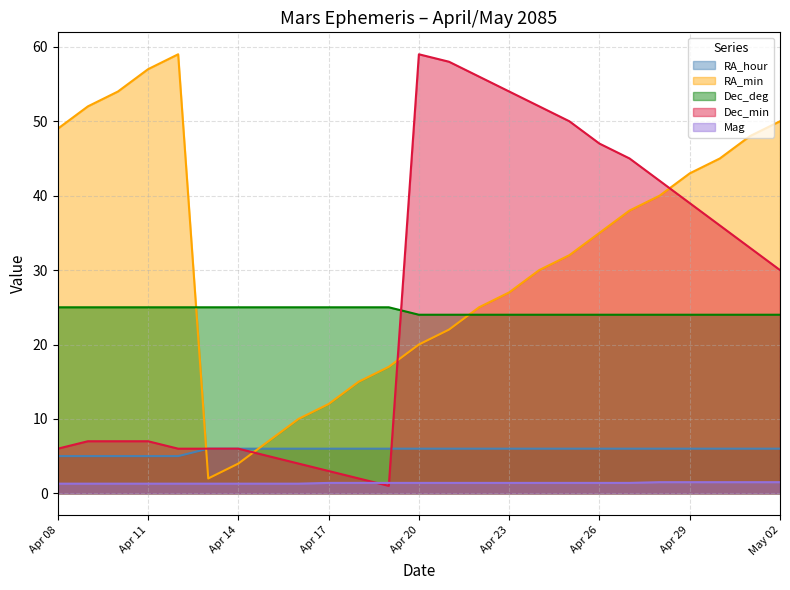

Is the value of Dec_deg at Apr 09 greater than the value of RA_hour at Apr 25?

Yes